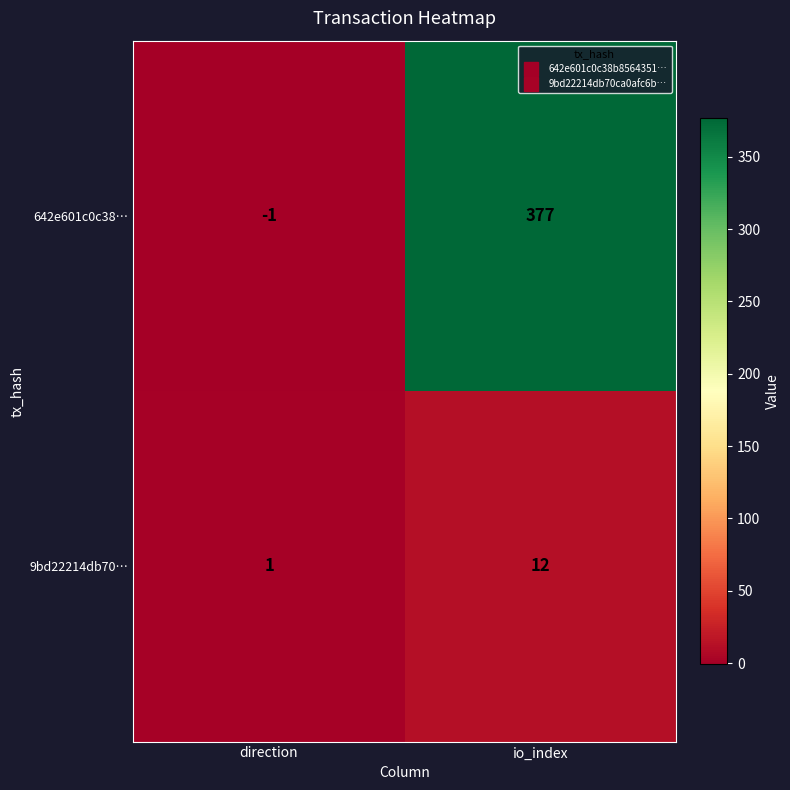

Reading left to right, what are all the values shown in this chart?

642e601c0c38…: -1	377
9bd22214db70…: 1	12